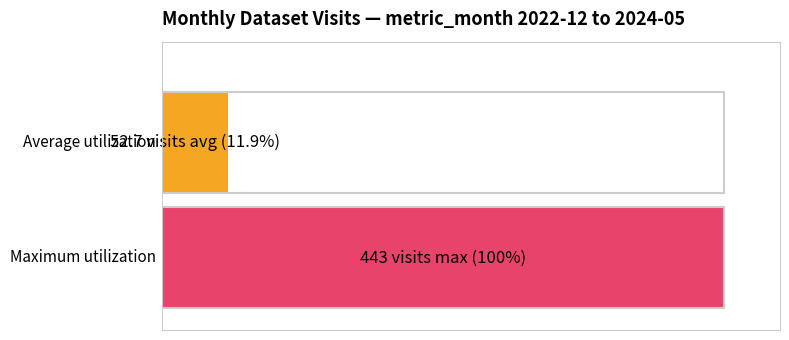

True or false: the data shows 28 at 2024-03.

False